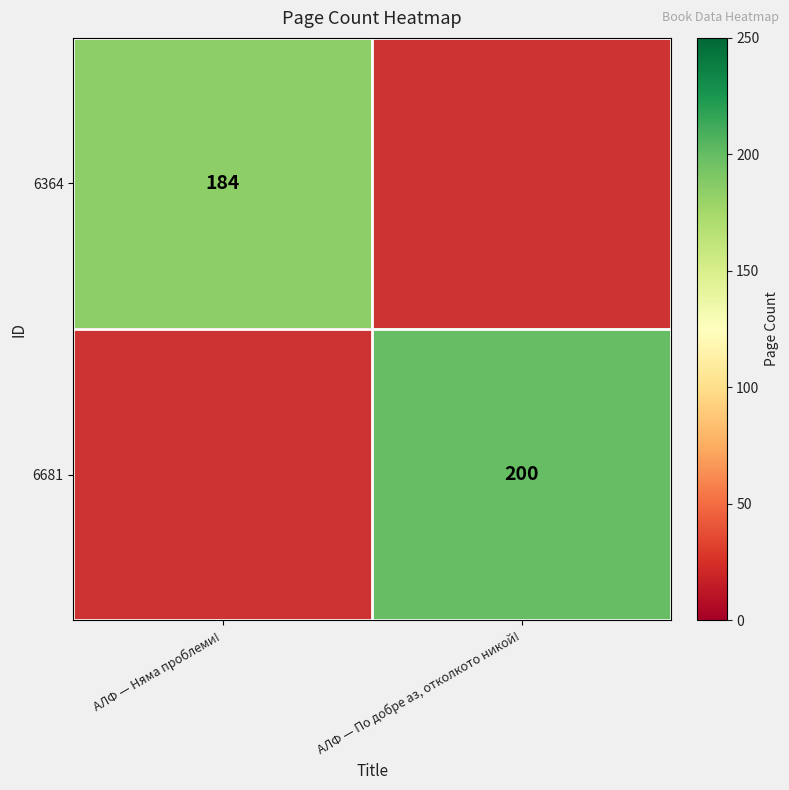

True or false: 6364 has a value of 184 at АЛФ — Няма проблеми!.

True